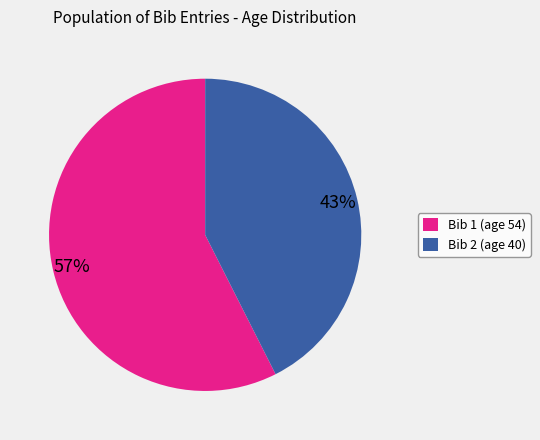

Between Bib 1 (age 54) and Bib 2 (age 40), which is larger?

Bib 1 (age 54)